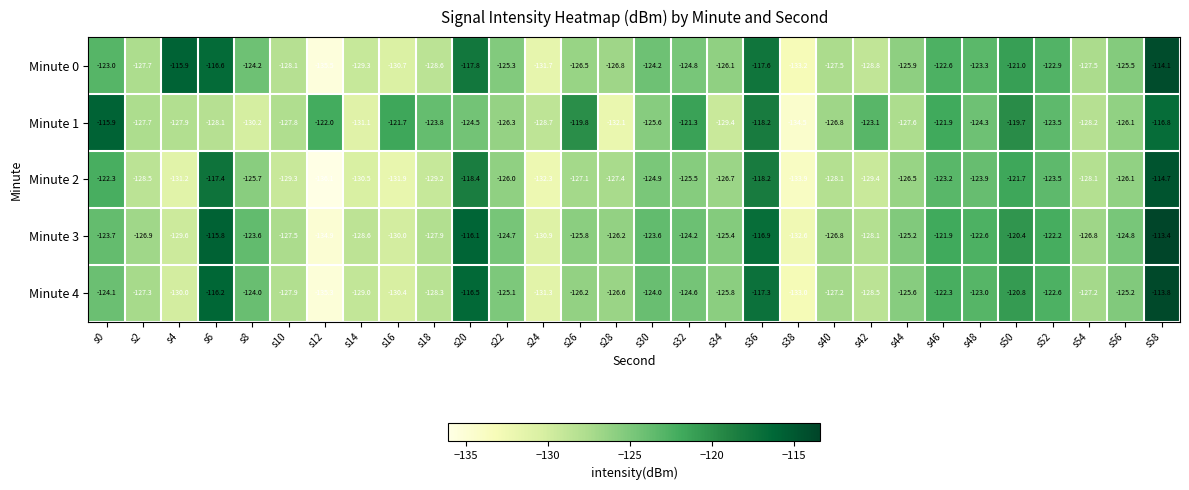

What is the total value across all series at s32?

-620.4